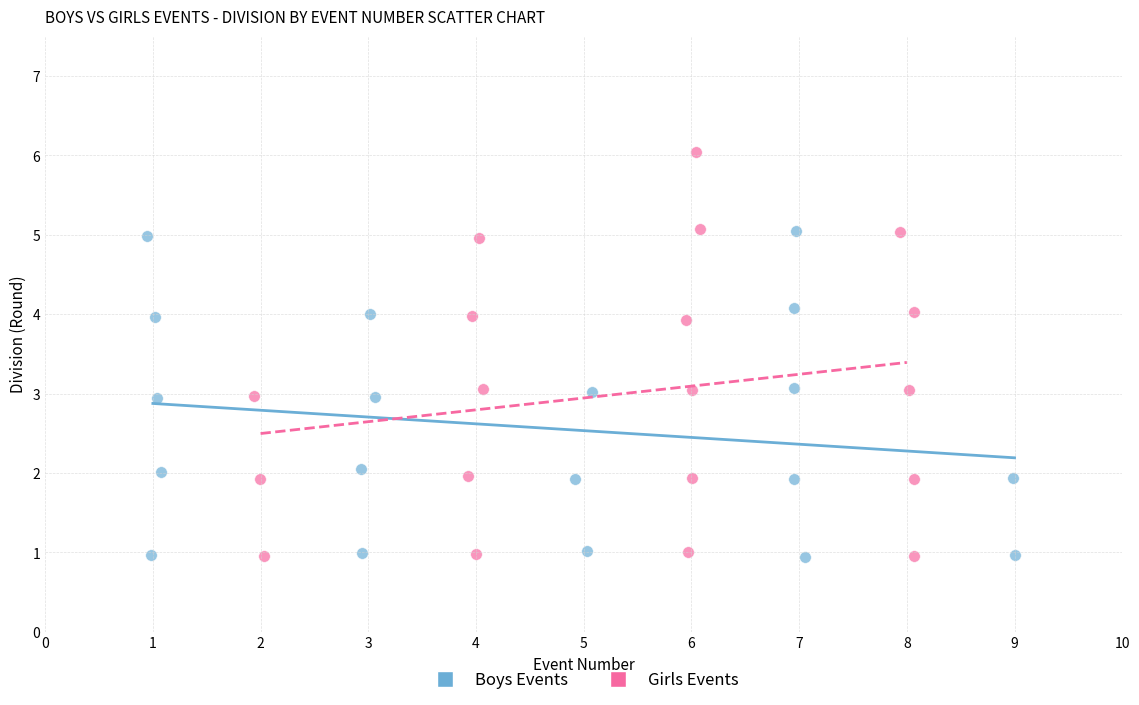

Which series contains the highest Y value?

Girls Events